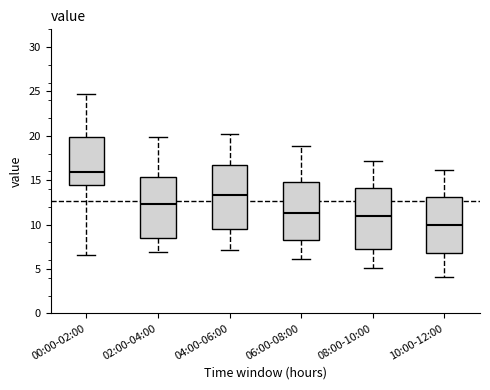

Reading left to right, transcribe this box plot: for each box, give where its median line is, the range the box spans, and where its two whiskers end, as read against the y-axis. The values are not printed on the chart, so give them approximately, as read against the axis.

00:00-02:00: median 16.0, box 14.5 to 20.0, whiskers 6.5 to 24.5
02:00-04:00: median 12.5, box 8.5 to 15.5, whiskers 7.0 to 20.0
04:00-06:00: median 13.5, box 9.5 to 17.0, whiskers 7.0 to 20.0
06:00-08:00: median 11.5, box 8.0 to 15.0, whiskers 6.0 to 19.0
08:00-10:00: median 11.0, box 7.0 to 14.0, whiskers 5.0 to 17.0
10:00-12:00: median 10.0, box 7.0 to 13.0, whiskers 4.0 to 16.0